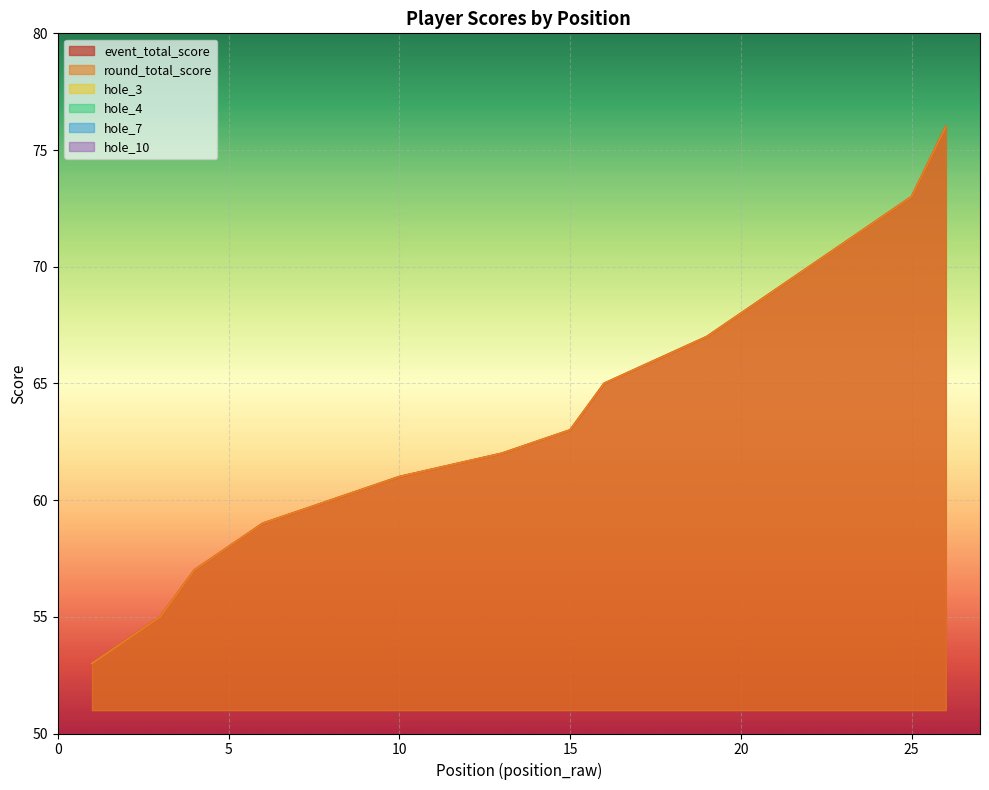

Rank the series at 8 from highest to lowest value.

event_total_score, round_total_score, hole_3, hole_4, hole_7, hole_10